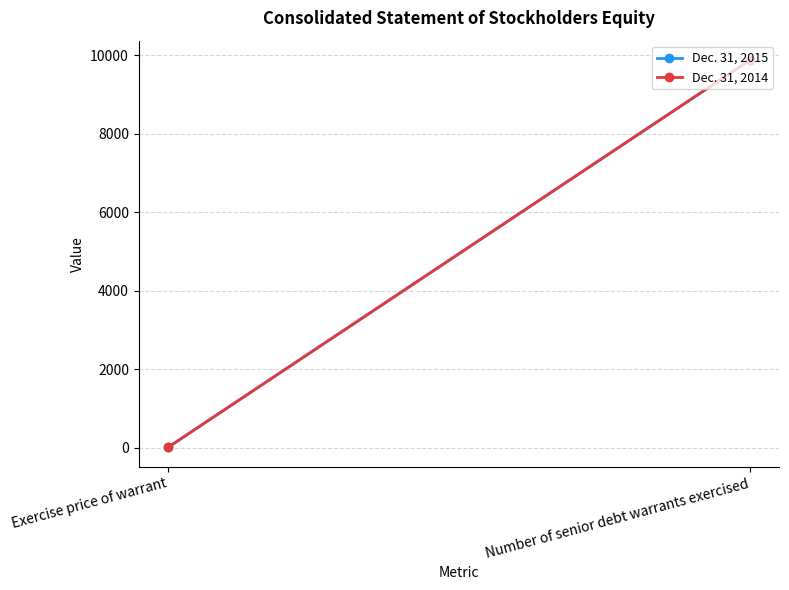

What is the difference between the Dec. 31, 2014 values at Number of senior debt warrants exercised and Exercise price of warrant?

9873.3